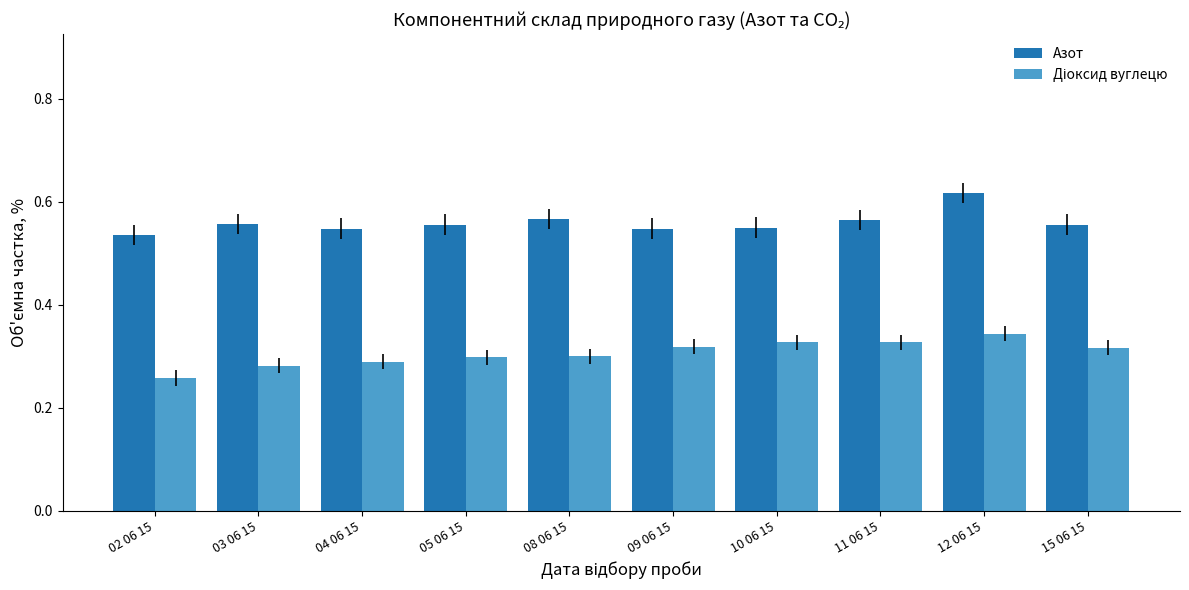

Count the Азот values in the range 0 to 1.

10